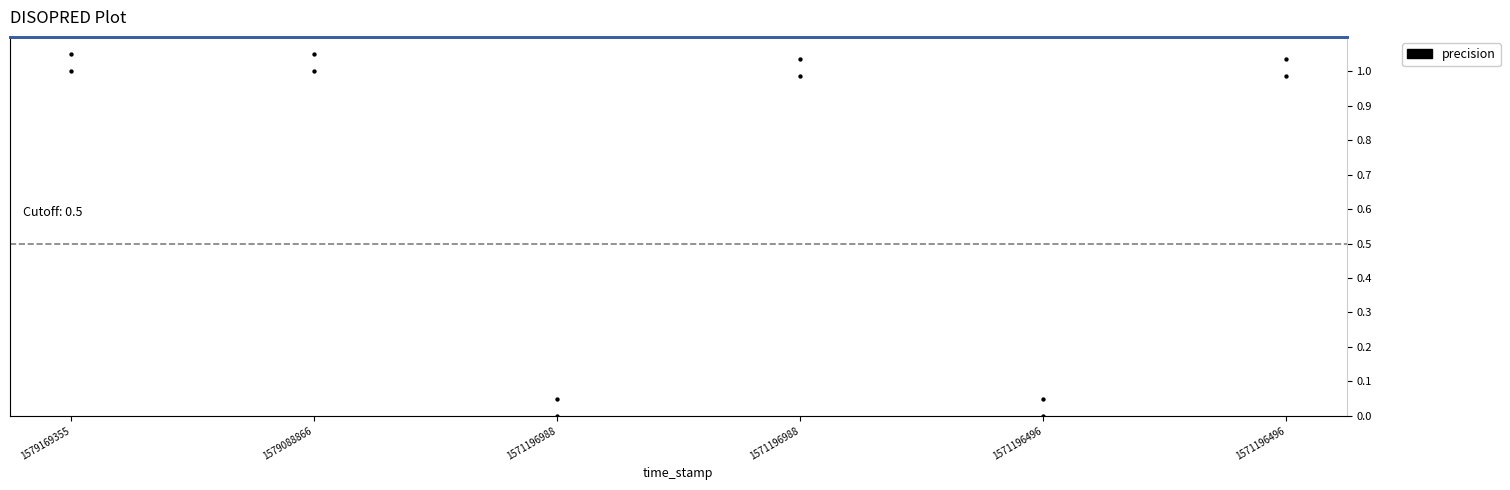

Which series contains the lowest Y value?

precision